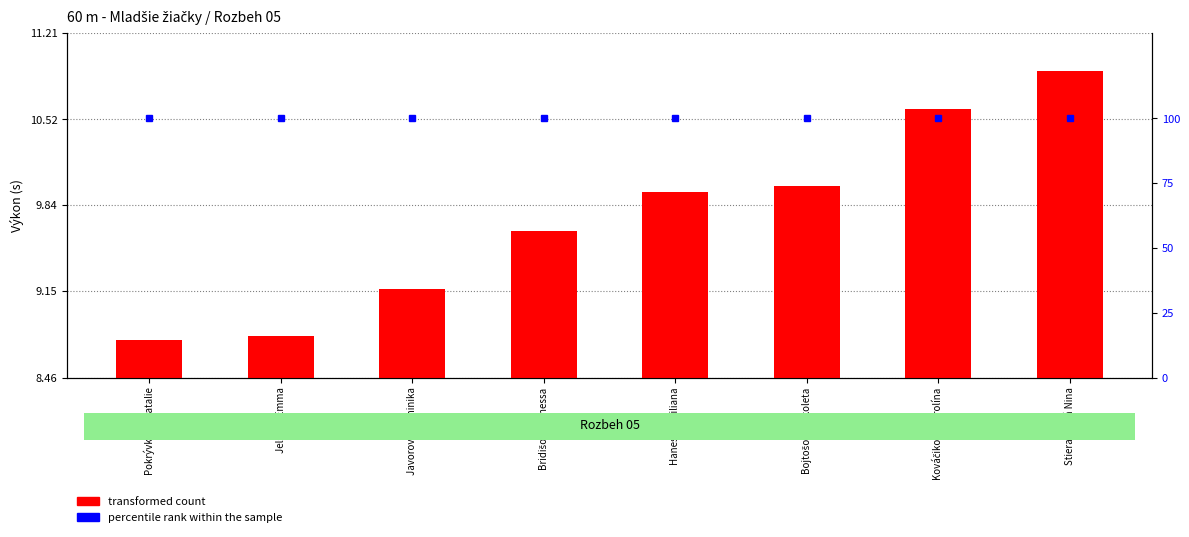

Rank the series at Bridišová Vanessa from highest to lowest value.

percentile rank within the sample, transformed count